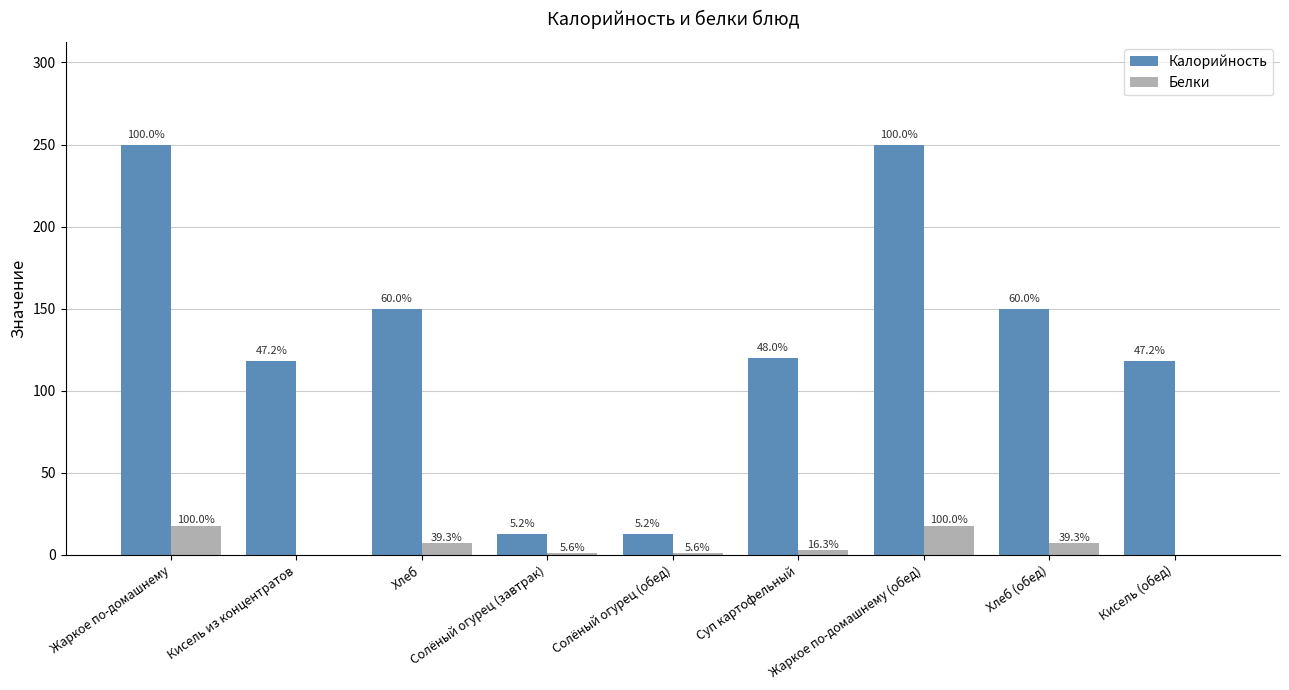

What is the difference between the maximum and minimum values in the Калорийность series?

237.0